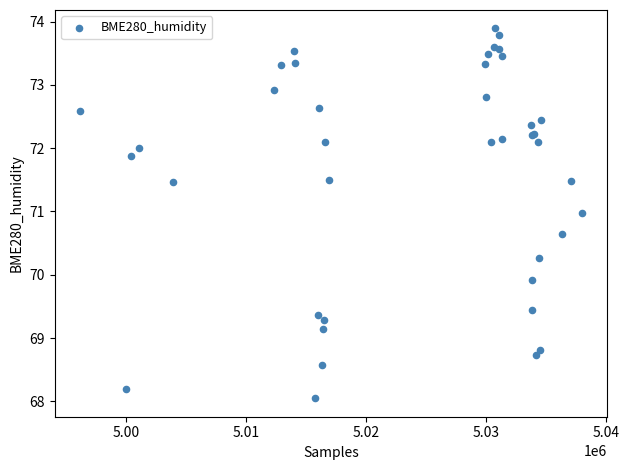

What Y value in the scatter plot is closest to 70?

69.9